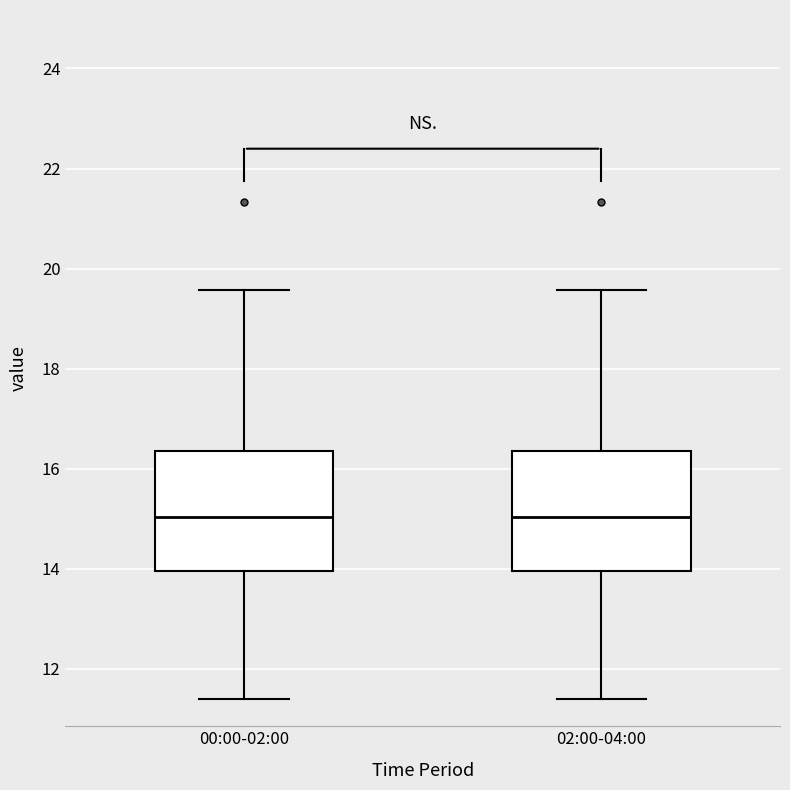

Reading left to right, transcribe this box plot: for each box, give where its median line is, the range the box spans, and where its two whiskers end, as read against the y-axis. The values are not printed on the chart, so give them approximately, as read against the axis.

00:00-02:00: median 15.0, box 14.0 to 16.4, whiskers 11.4 to 19.6
02:00-04:00: median 15.0, box 14.0 to 16.4, whiskers 11.4 to 19.6